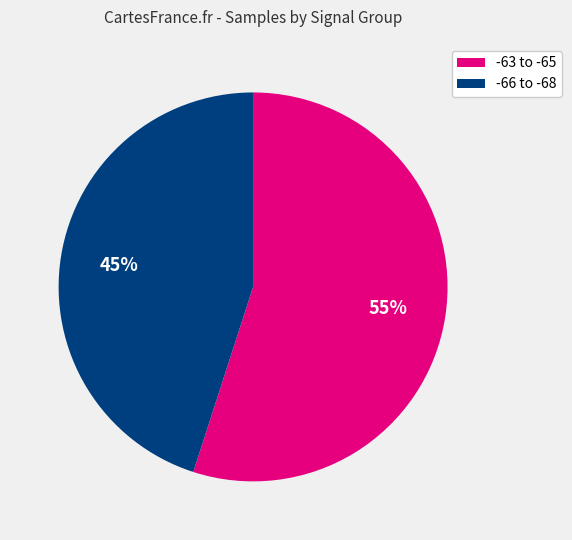

Is there a majority slice in this chart?

Yes